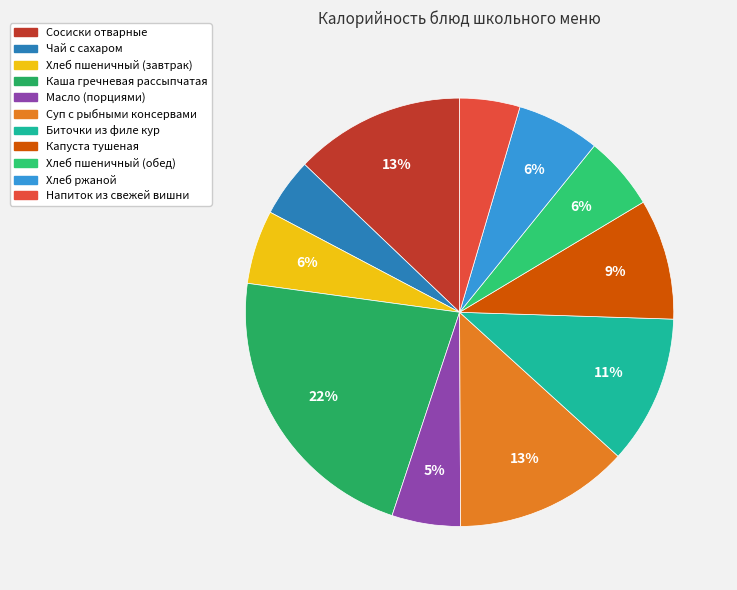

How many segments does this pie chart have?

11